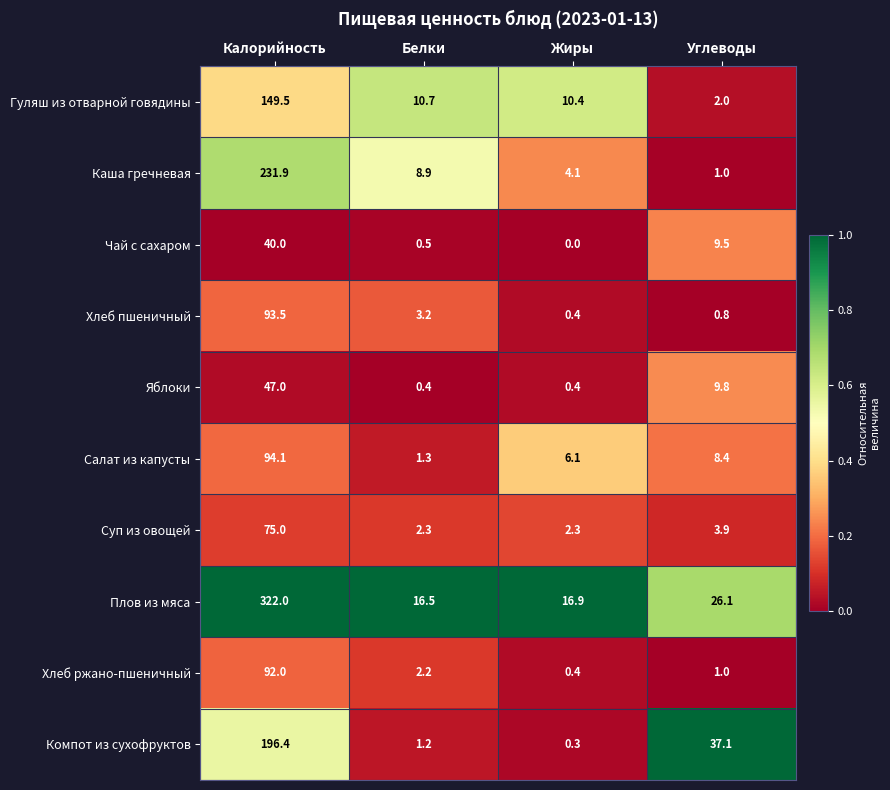

What is the difference between the highest and lowest values at Калорийность?

282.0